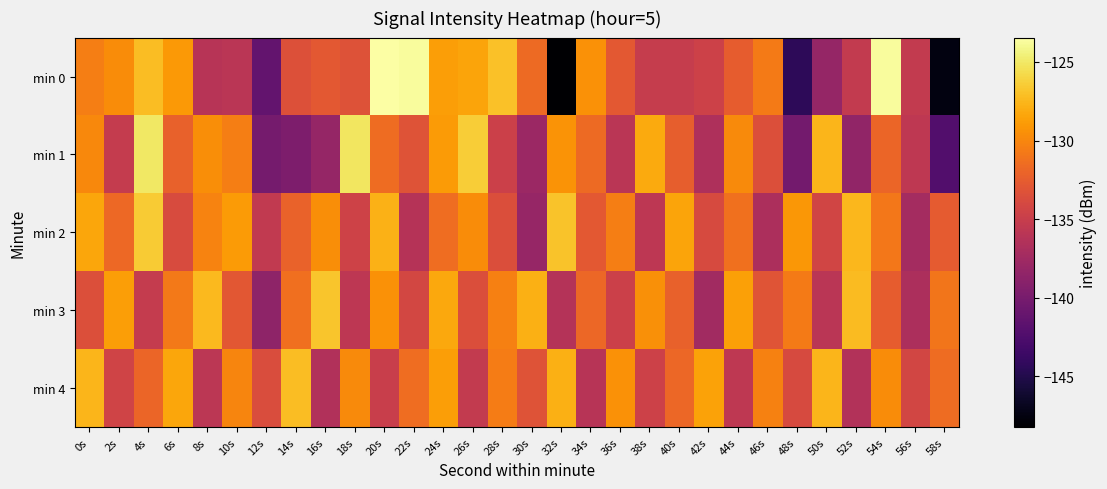

List the series in order of their peak value, lowest first.

min 4, min 3, min 2, min 1, min 0